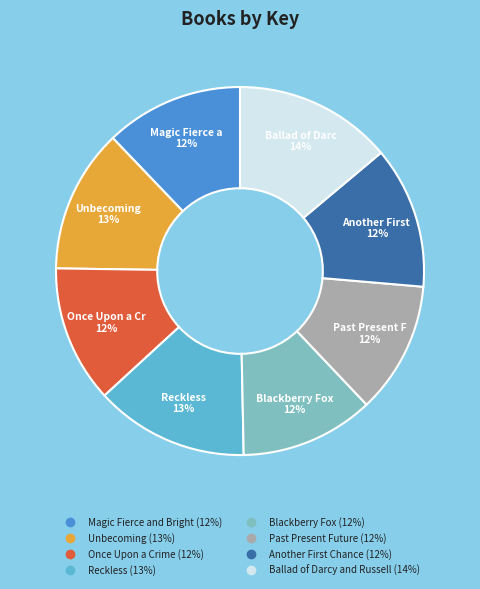

How many segments does this pie chart have?

8